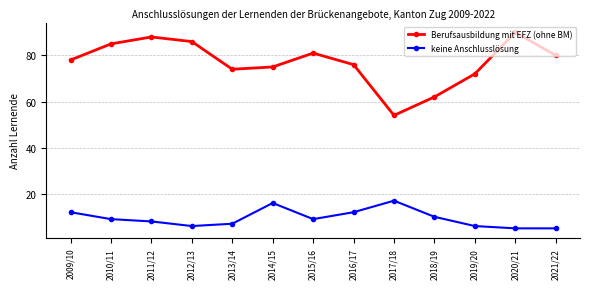

List the series in order of their peak value, highest first.

Berufsausbildung mit EFZ (ohne BM), keine Anschlusslösung